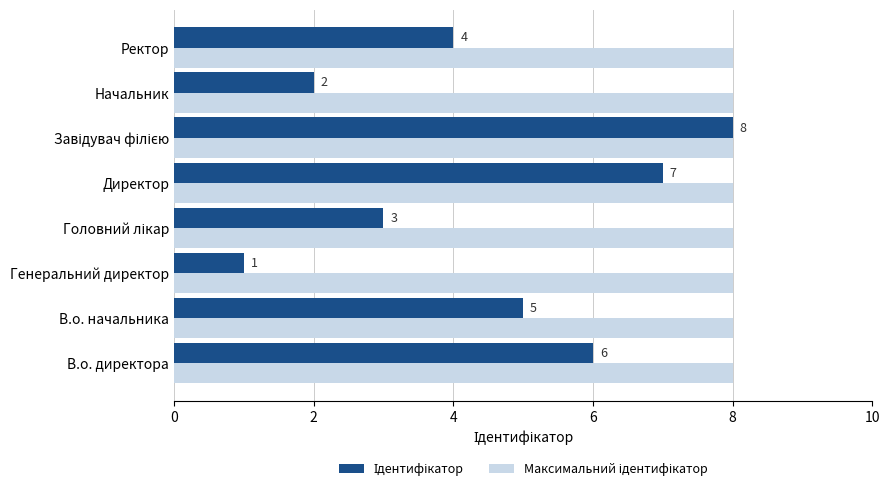

What is the spread (max minus min) of values at В.о. начальника?

3